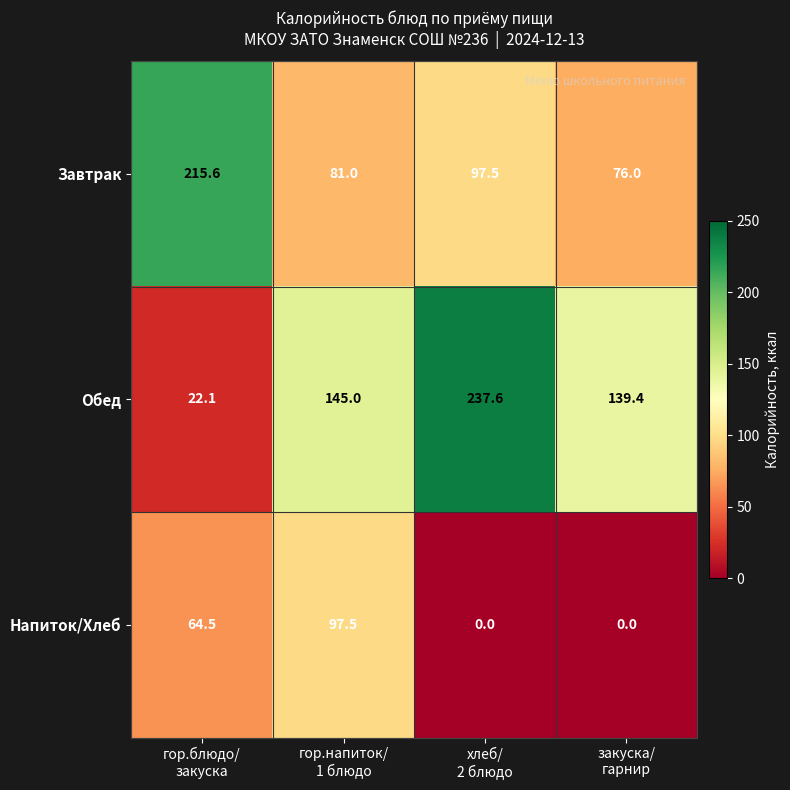

At how many categories does at least one series exceed 83?

4